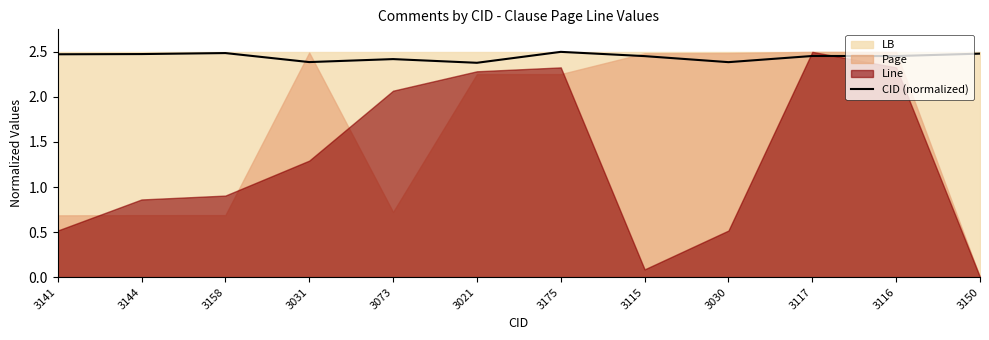

The CID (normalized) series shows 4.3 at 3117. True or false?

False